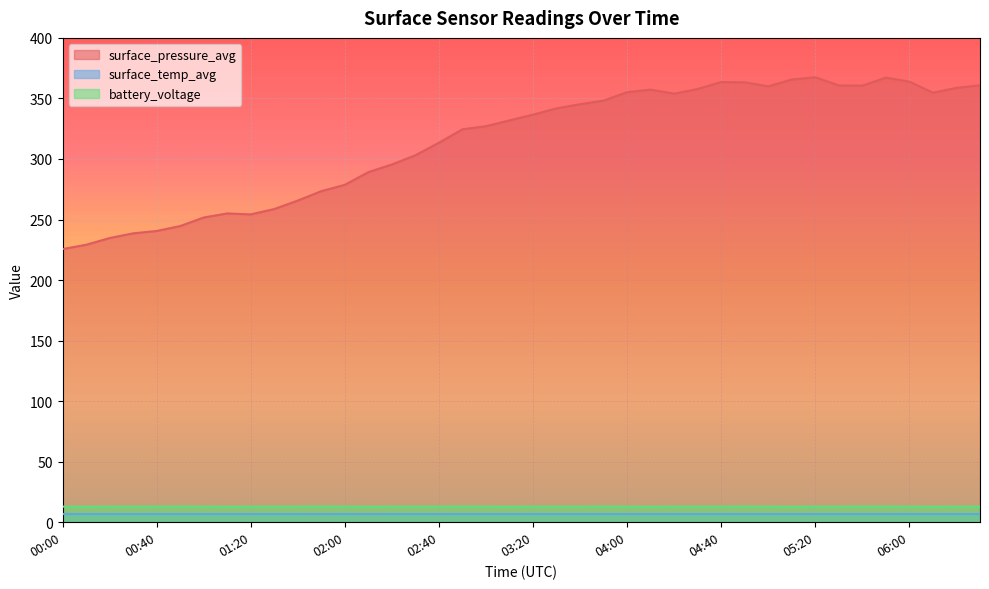

Reading left to right, what are all the values shown in this chart?

surface_pressure_avg: 225.6	229.1	234.7	238.6	240.5	244.6	251.7	255.0	254.2	258.7	265.7	273.4	278.7	289.2	295.5	303.1	313.4	324.5	327.1	331.9	336.6	341.8	345.2	348.3	355.2	357.3	354.0	357.8	363.6	363.3	360.0	365.7	367.5	360.7	360.6	367.2	363.9	354.8	358.7	360.9
surface_temp_avg: 6.8	6.8	6.8	6.8	6.8	6.8	6.8	6.8	6.8	6.8	6.8	6.8	6.8	6.8	6.8	6.8	6.8	6.8	6.8	6.8	6.8	6.8	6.8	6.8	6.8	6.8	6.8	6.8	6.8	6.8	6.8	6.8	6.8	6.8	6.8	6.8	6.8	6.8	6.8	6.8
battery_voltage: 12.9	12.8	12.9	12.9	12.9	13.0	12.9	12.8	12.9	12.9	12.9	13.0	12.9	12.8	12.9	12.9	12.9	13.0	12.9	12.8	12.9	12.9	12.9	13.0	12.9	12.8	12.9	12.9	12.9	13.0	12.9	12.8	12.9	12.9	13.0	13.0	12.9	12.8	12.9	12.9